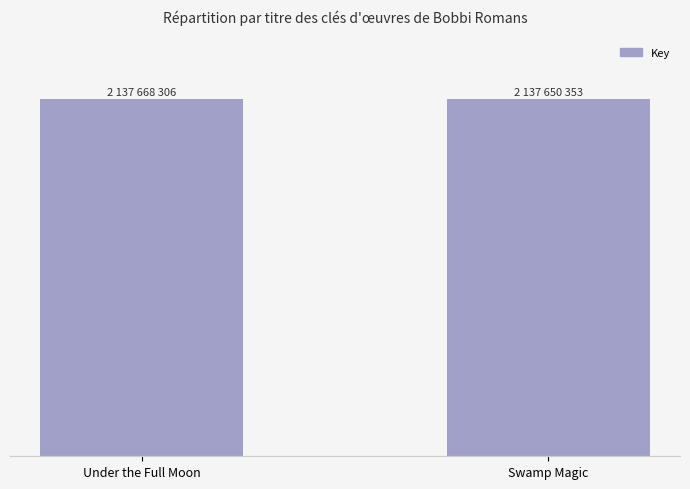

True or false: the data shows 2137668306 at Under the Full Moon.

True